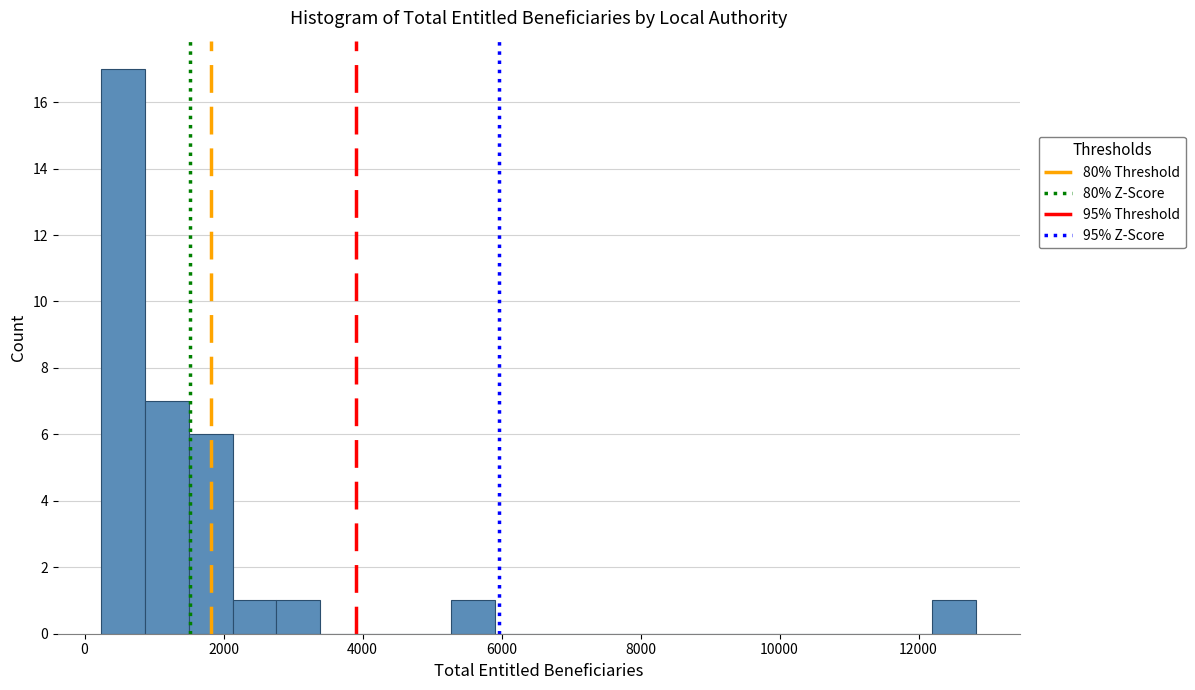

Around what value on the x-axis is the tallest bar? Give the approximate position of its centre, as read against the axis.

600